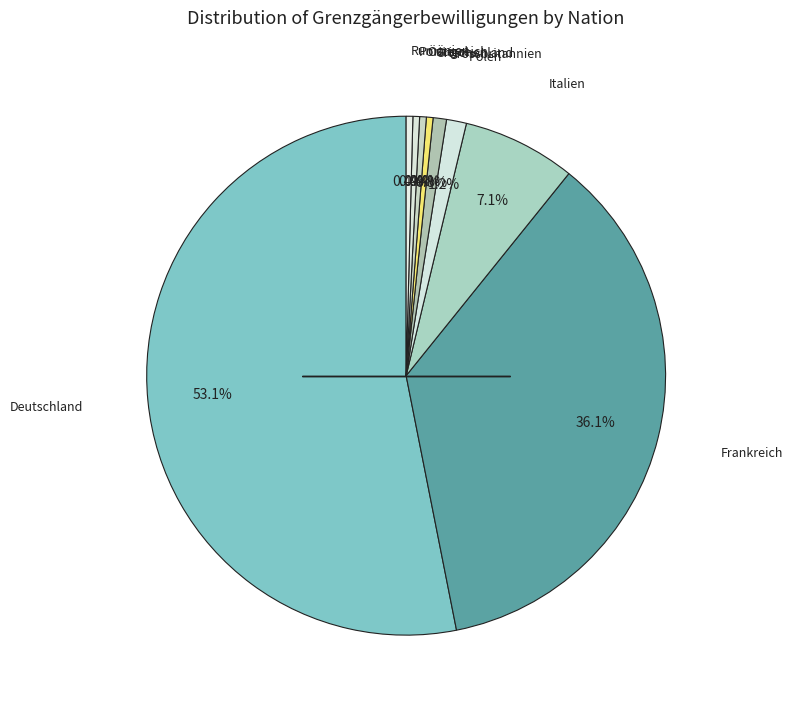

How many slices are in this pie chart?

9